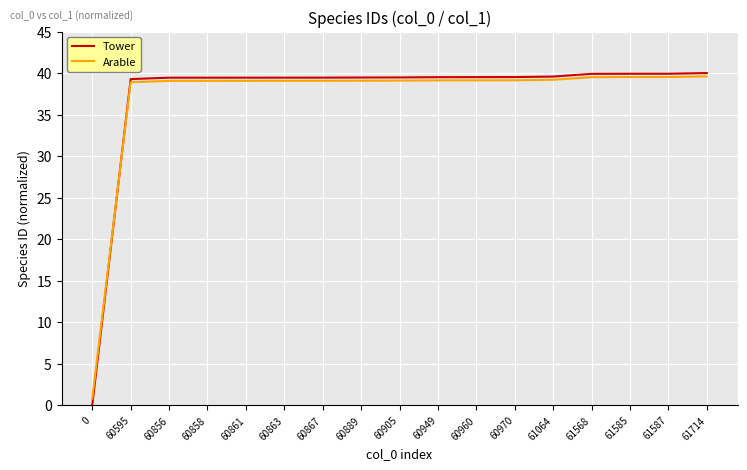

What is the total value across all series at 61714?

79.6